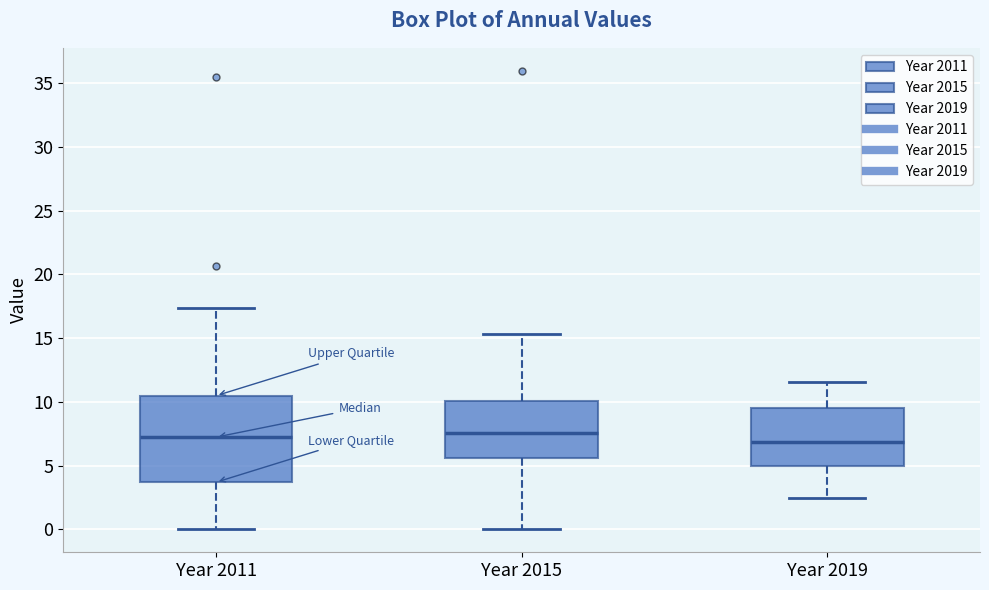

Reading left to right, transcribe this box plot: for each box, give where its median line is, the range the box spans, and where its two whiskers end, as read against the y-axis. The values are not printed on the chart, so give them approximately, as read against the axis.

Year 2011: median 7.0, box 3.5 to 10.5, whiskers 0.0 to 17.5
Year 2015: median 7.5, box 5.5 to 10.0, whiskers 0.0 to 15.5
Year 2019: median 7.0, box 5.0 to 9.5, whiskers 2.5 to 11.5